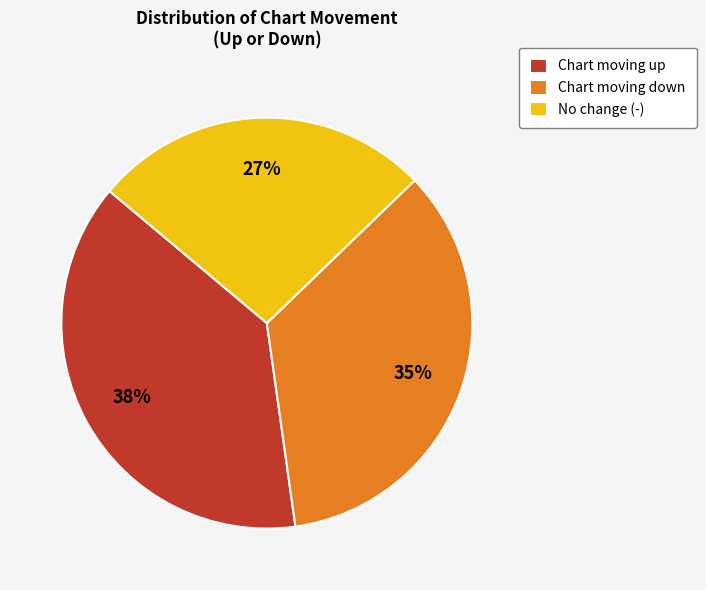

What percentage is the Chart moving up slice, to the nearest percent?

38%